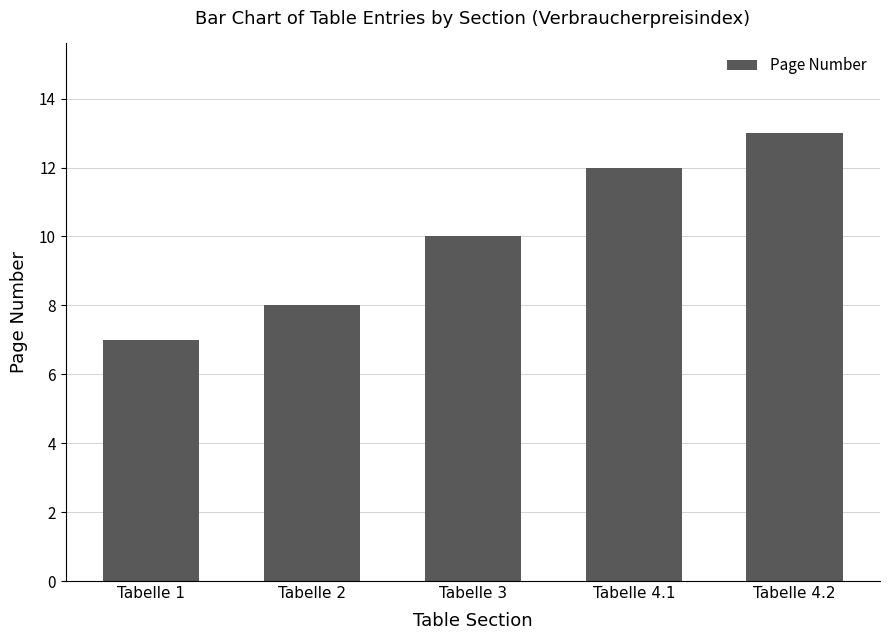

Read the value at Tabelle 4.2.

13